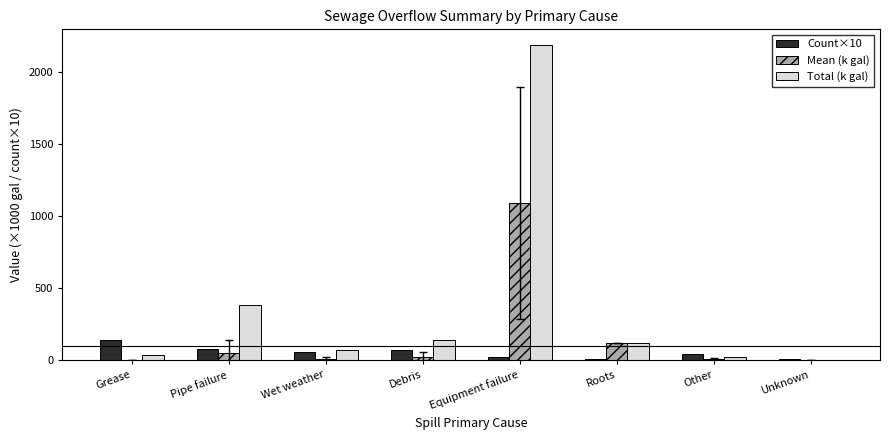

Which series has the largest total across all categories?

Total (k gal)